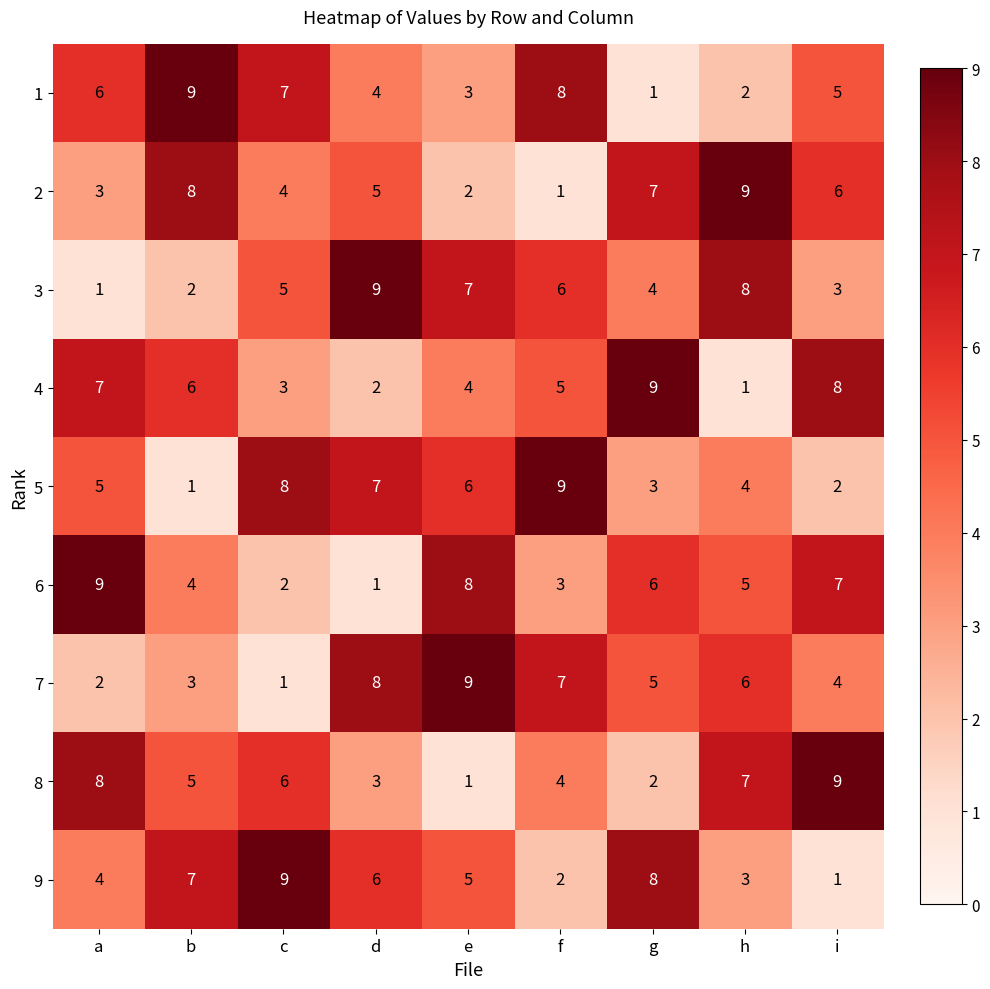

True or false: 4 has a value of 7 at a.

True